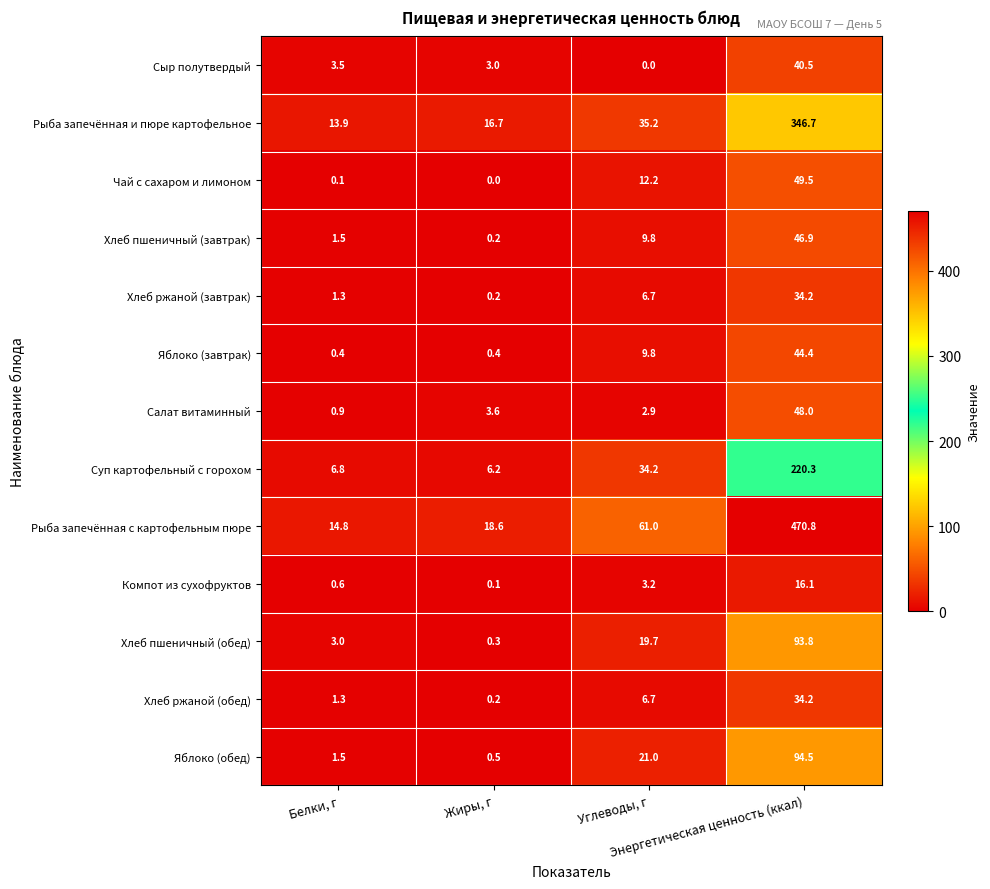

Which series has the largest total across all categories?

Рыба запечённая с картофельным пюре